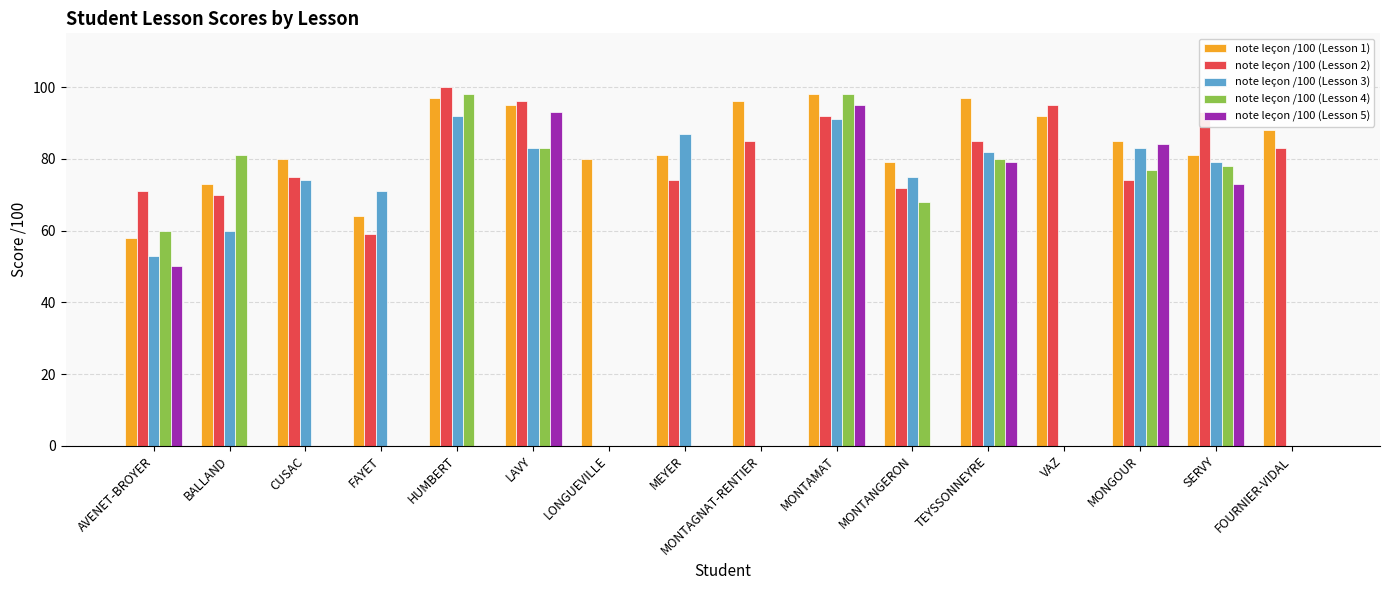

Which series has the largest total across all categories?

note leçon /100 (Lesson 1)